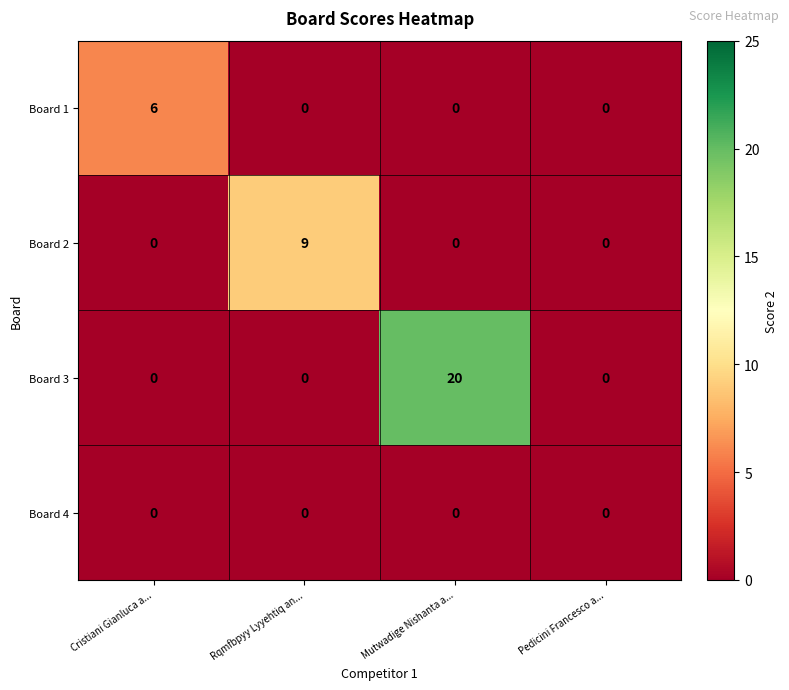

At which category is the sum across all series the highest?

Mutwadige Nishanta a...